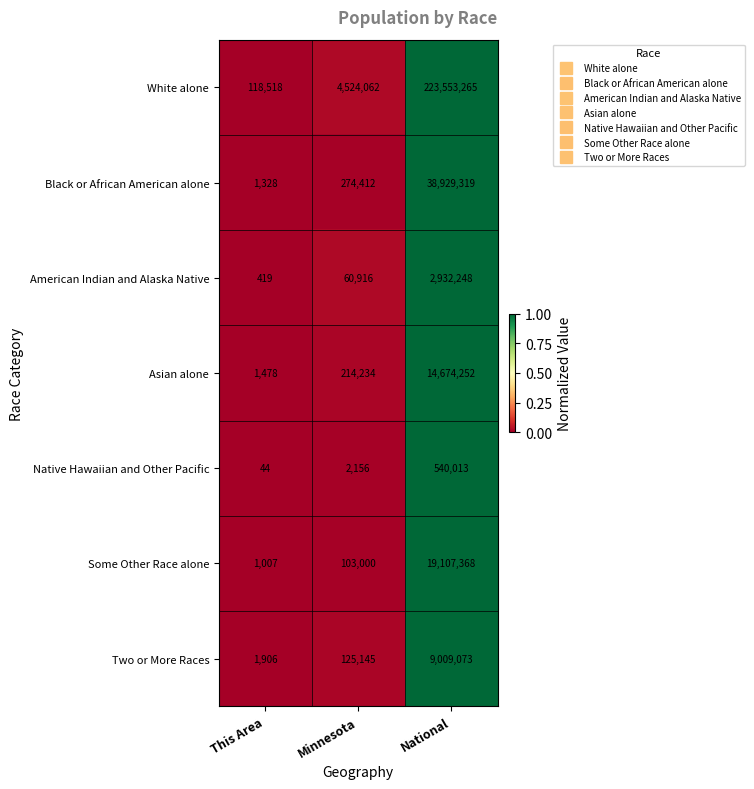

Reading left to right, what are all the values shown in this chart?

White alone: This Area=118518	Minnesota=4524062	National=223553265
Black or African American alone: This Area=1328	Minnesota=274412	National=38929319
American Indian and Alaska Native: This Area=419	Minnesota=60916	National=2932248
Asian alone: This Area=1478	Minnesota=214234	National=14674252
Native Hawaiian and Other Pacific: This Area=44	Minnesota=2156	National=540013
Some Other Race alone: This Area=1007	Minnesota=103000	National=19107368
Two or More Races: This Area=1906	Minnesota=125145	National=9009073